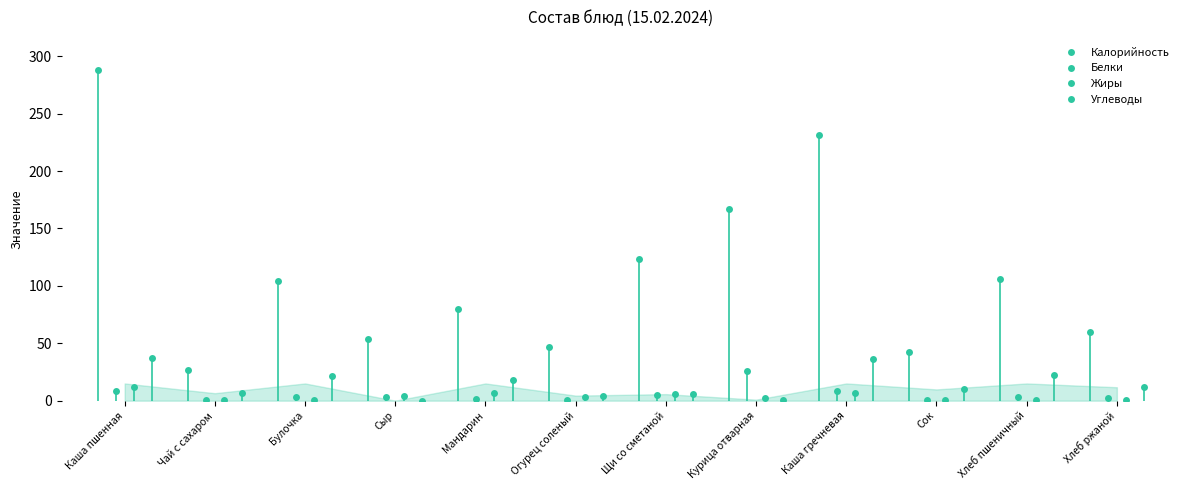

Which series has the largest range (max minus min)?

Калорийность